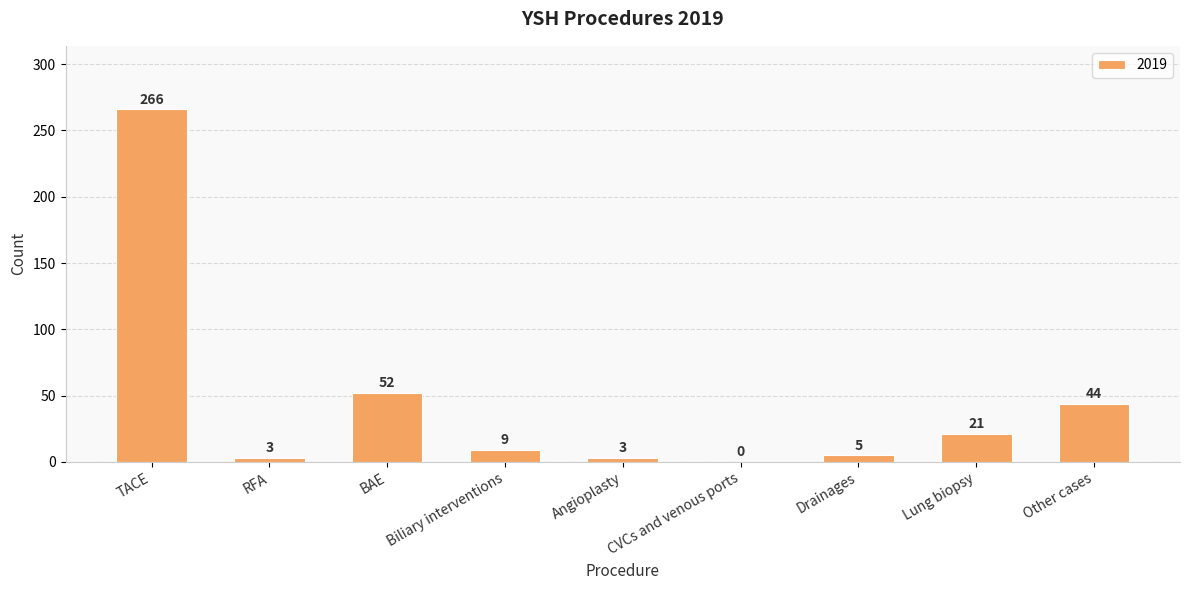

Where does the data first go above 9?

TACE